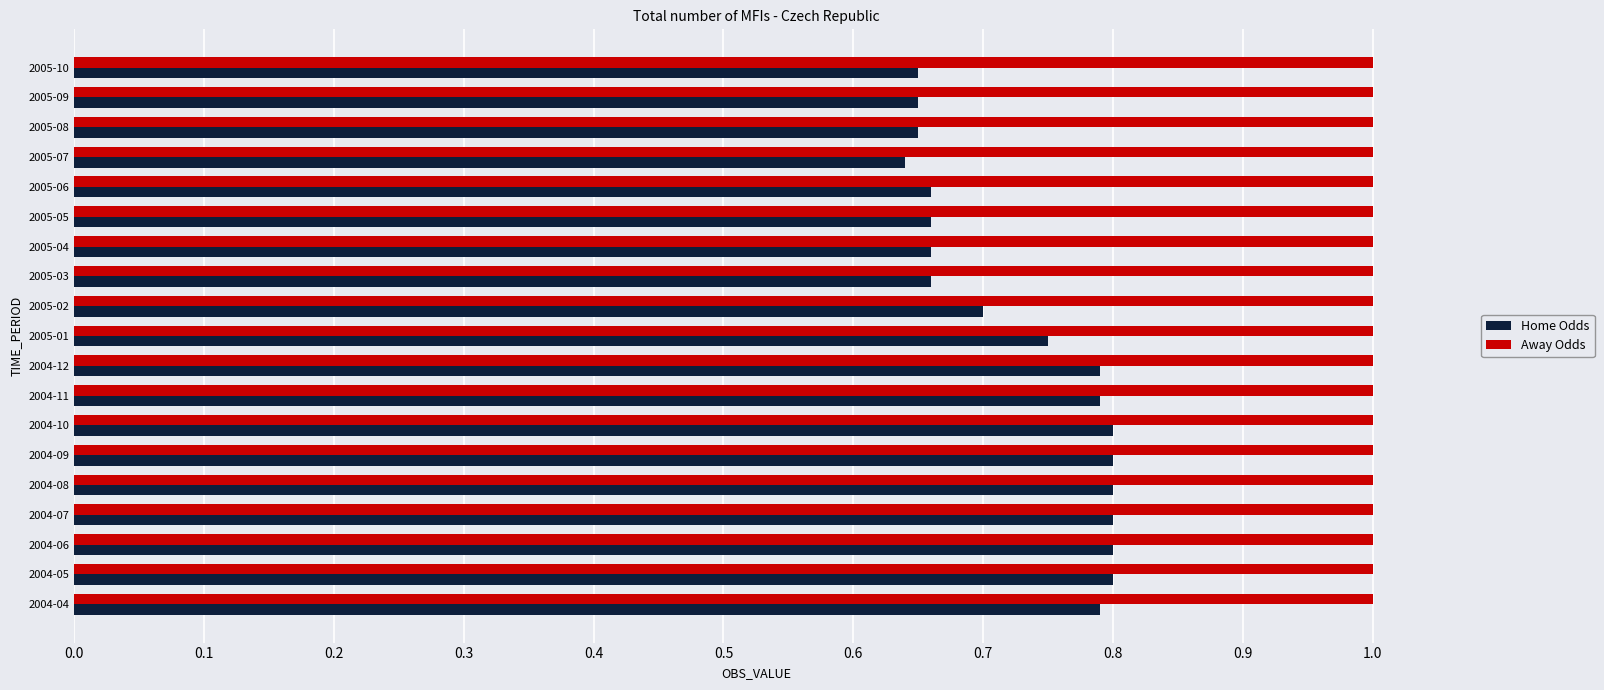

At how many categories does at least one series exceed 0?

19